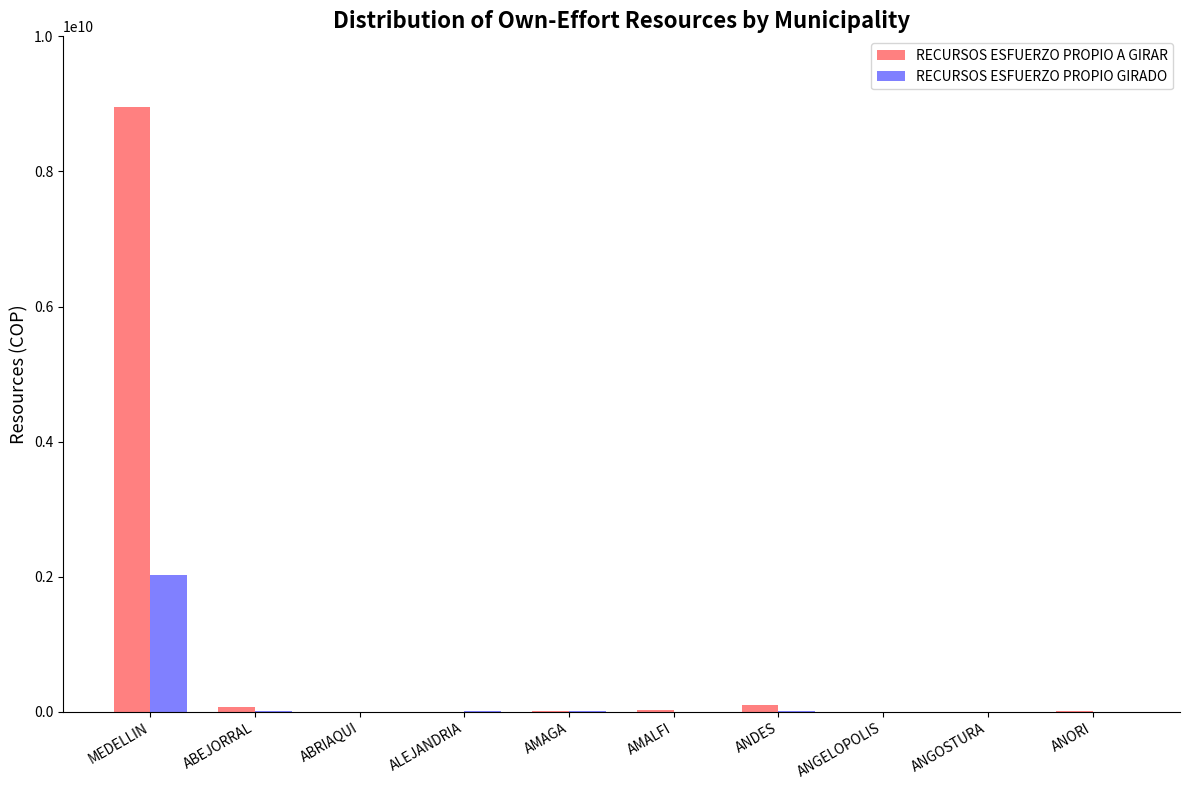

What are all the series names shown in the legend?

RECURSOS ESFUERZO PROPIO A GIRAR, RECURSOS ESFUERZO PROPIO GIRADO